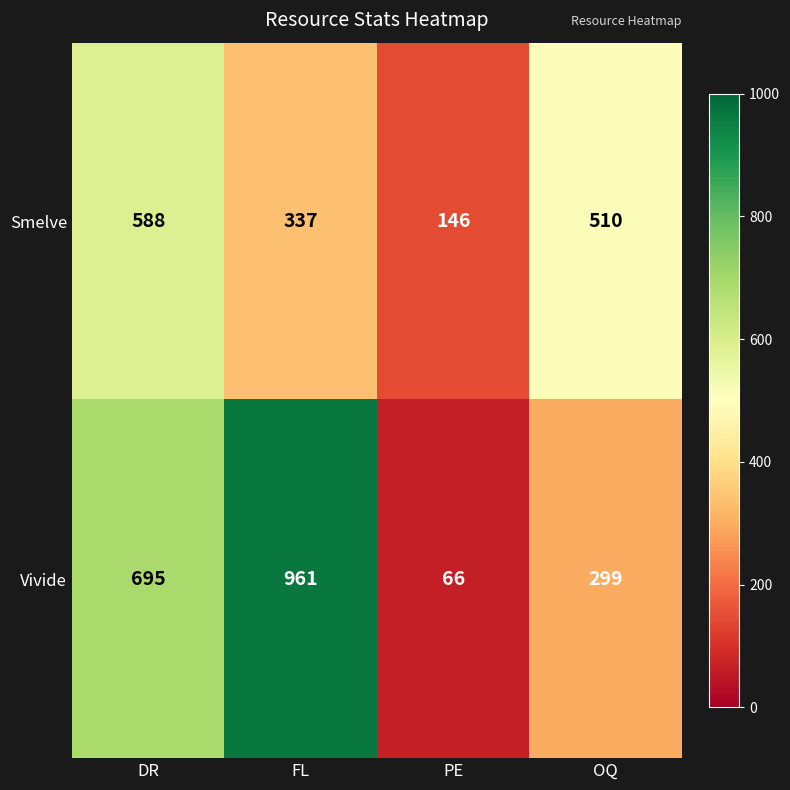

Where is Smelve nearest to the value 367?

FL